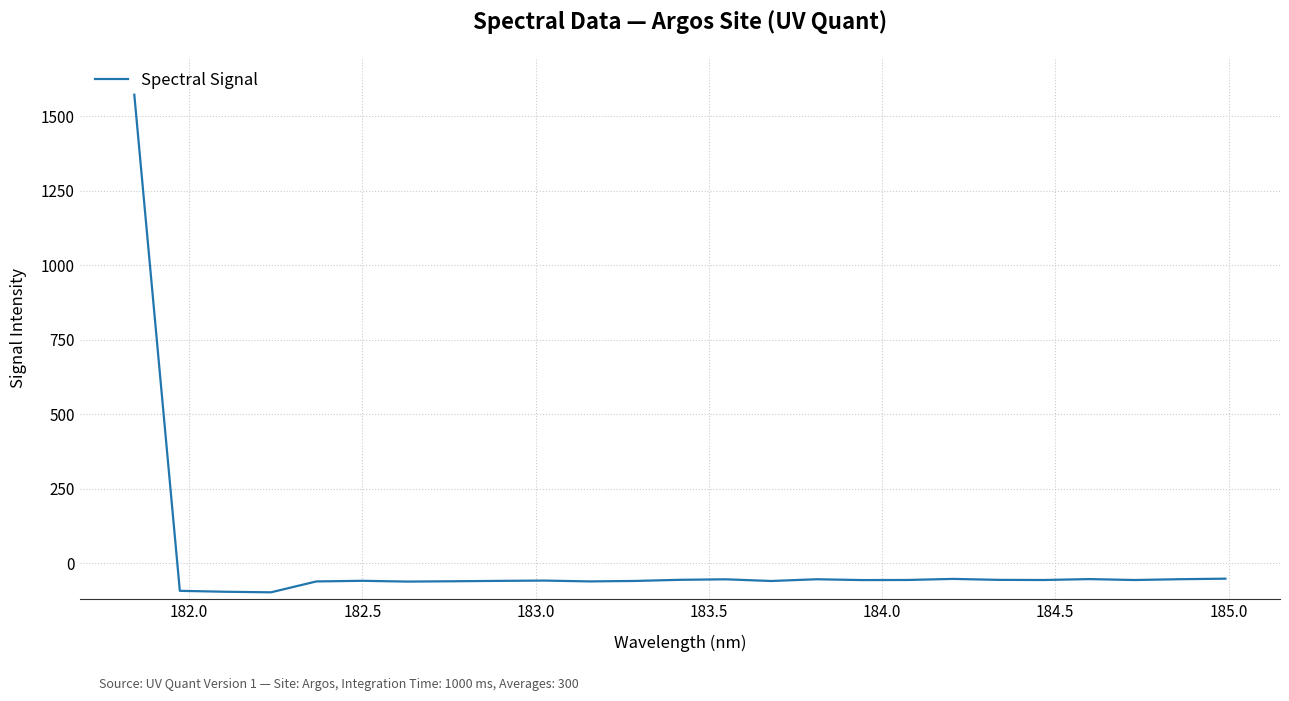

What is the minimum value shown in the chart?

-97.5